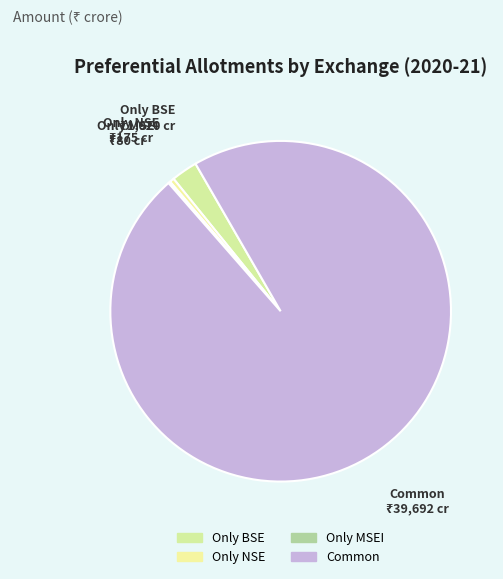

Is it true that Common is 99% of the pie?

False